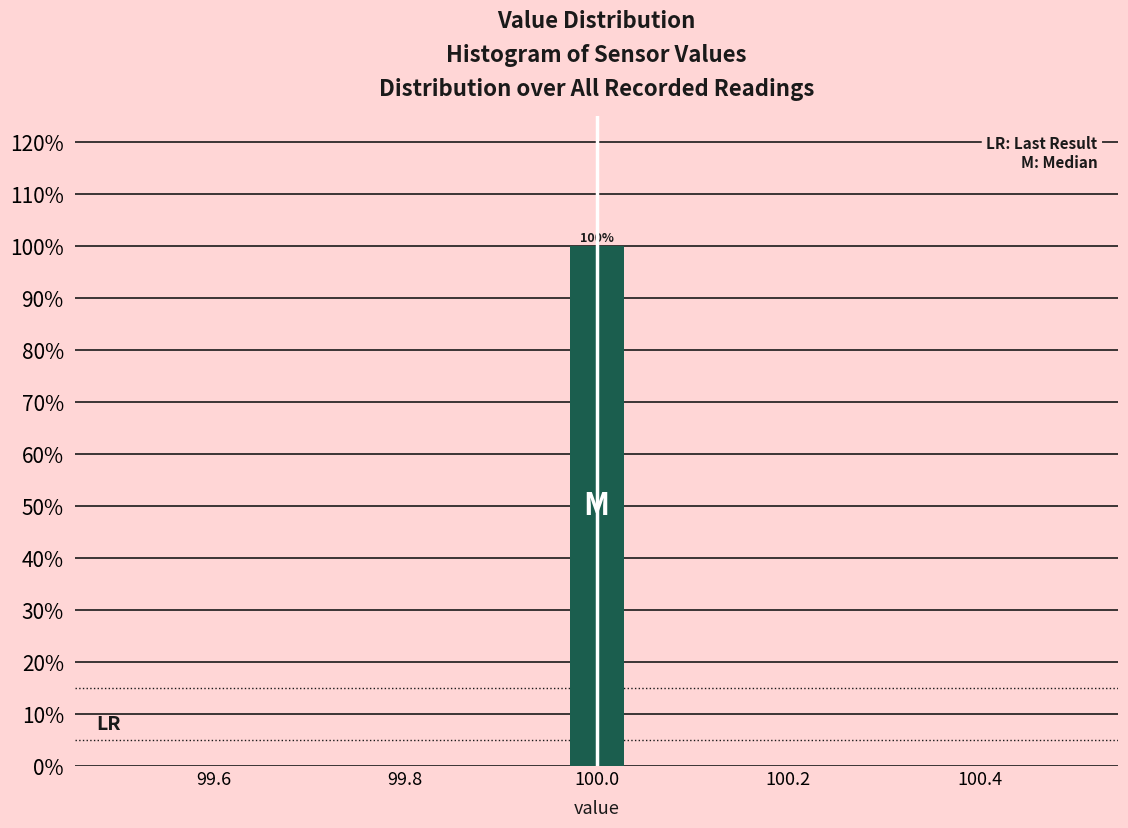

Around what value on the x-axis is the tallest bar? Give the approximate position of its centre, as read against the axis.

100.00